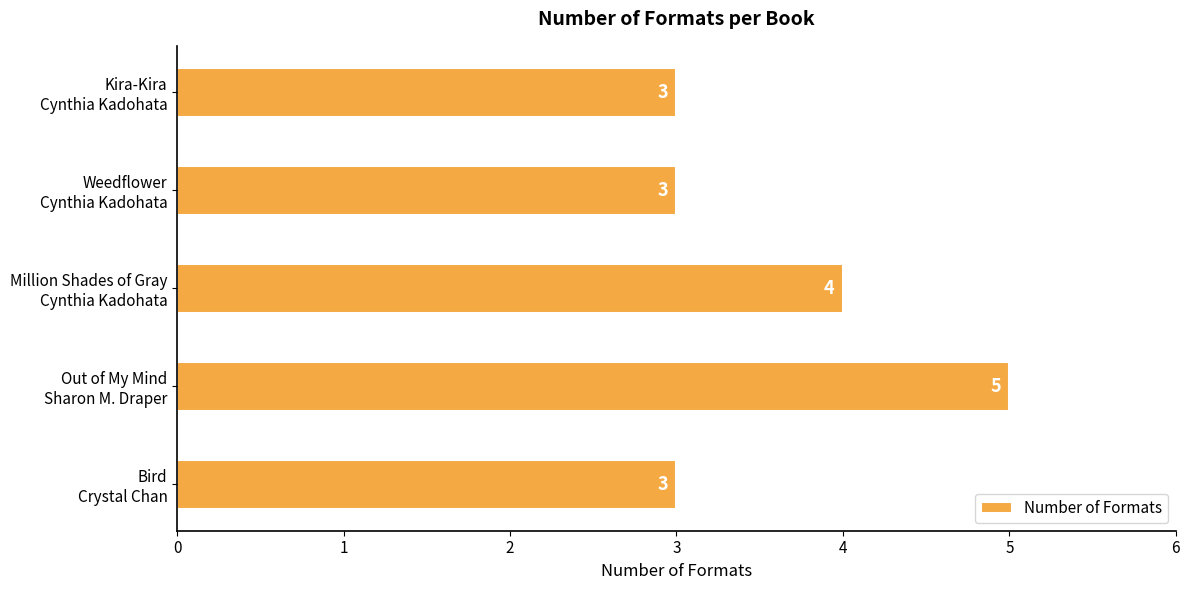

How many values are between 3 and 4?

4